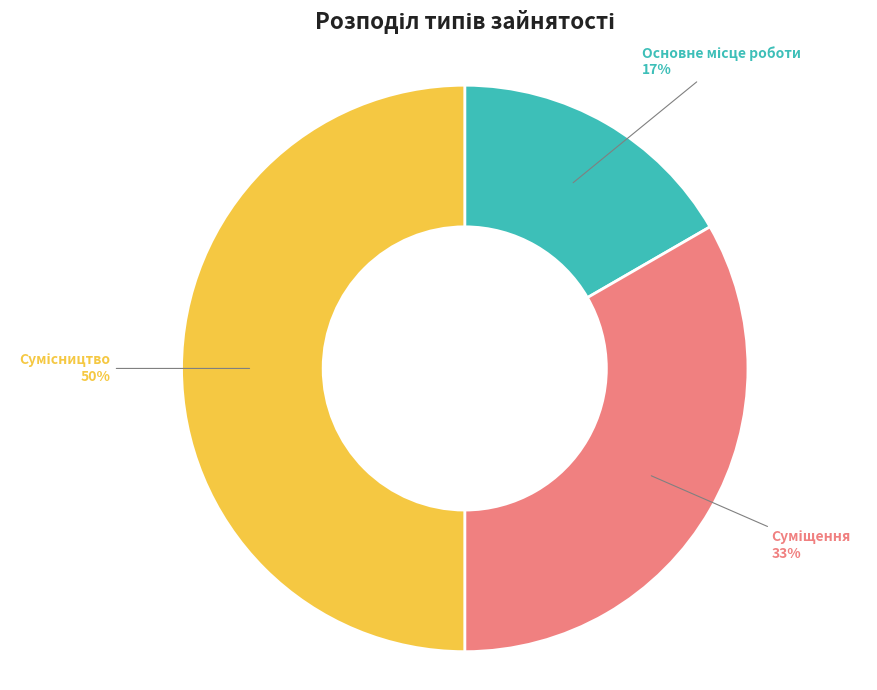

To the nearest percent, what is the average slice percentage?

33%